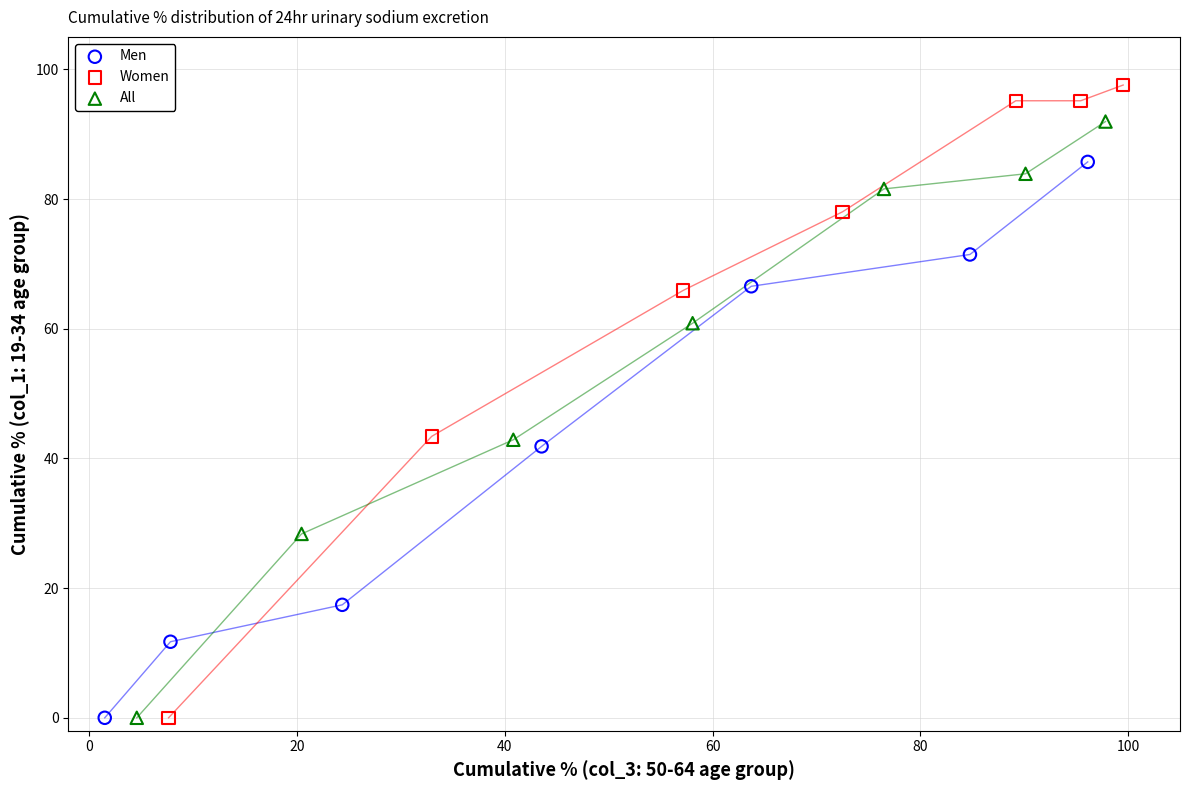

Which series reaches the maximum Y coordinate?

Women